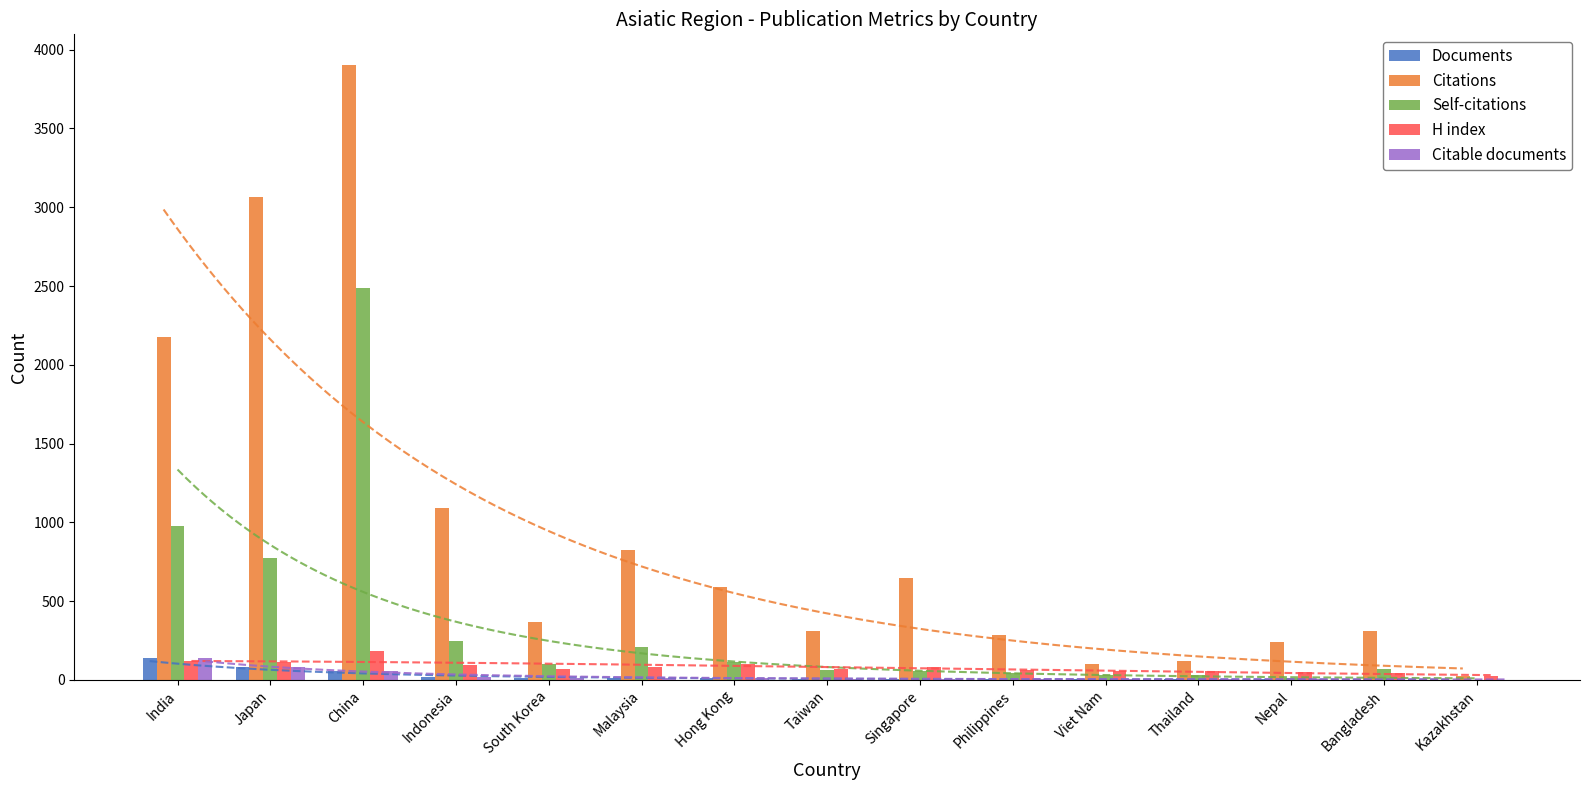

Where does the H index series first go above 71?

India